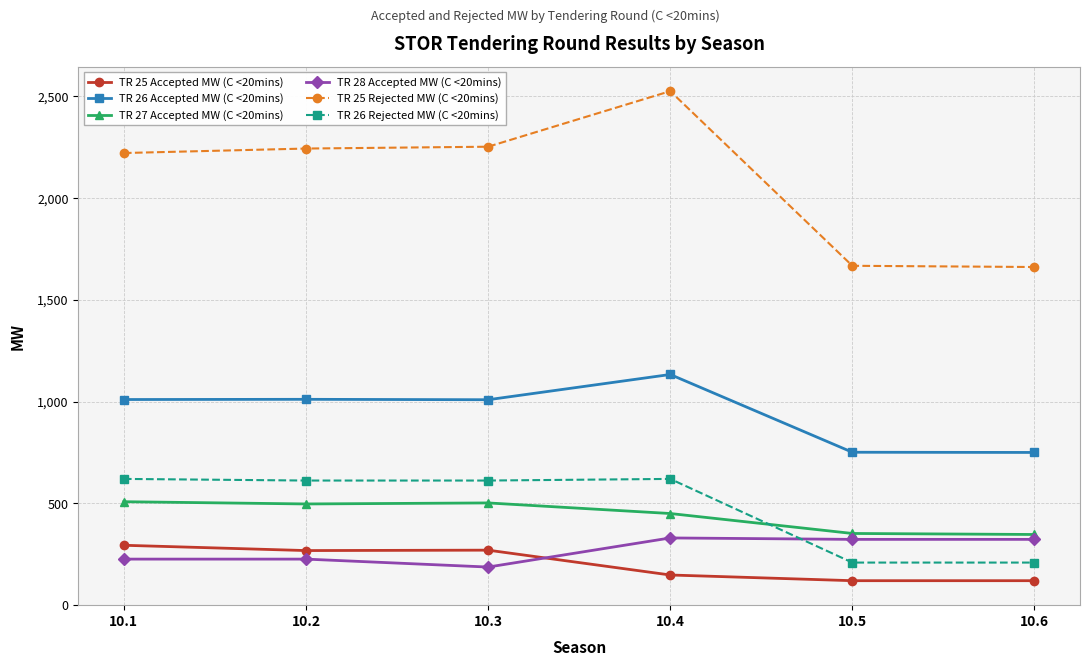

True or false: TR 25 Rejected MW (C <20mins) and TR 26 Accepted MW (C <20mins) intersect in this chart.

False